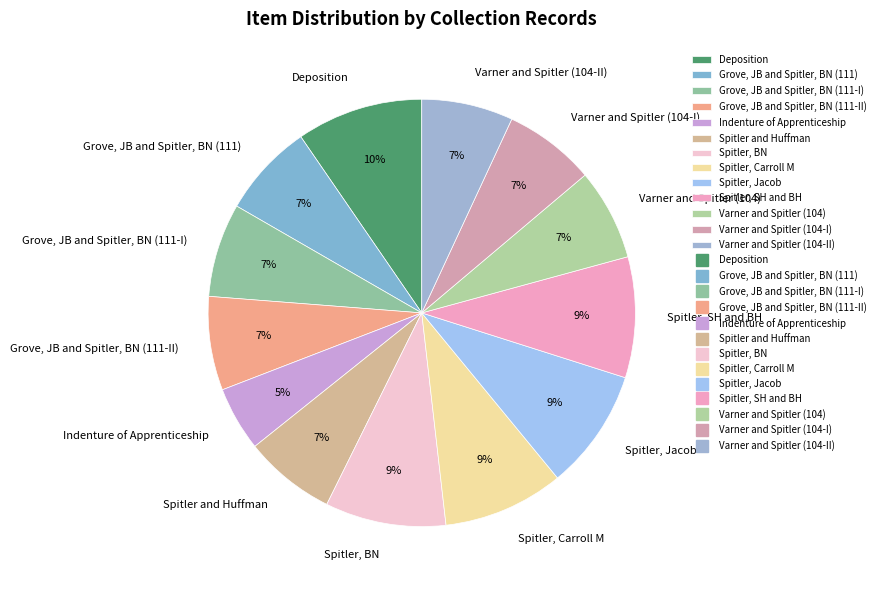

How many segments does this pie chart have?

13